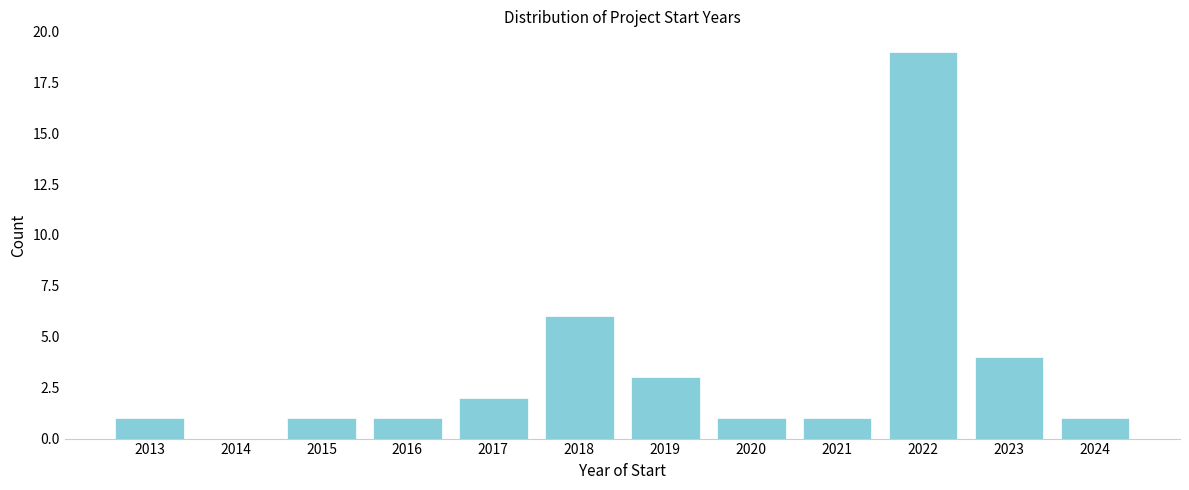

Reading left to right, transcribe all the data shown in this chart.

2013=1	2014=0	2015=1	2016=1	2017=2	2018=6	2019=3	2020=1	2021=1	2022=19	2023=4	2024=1